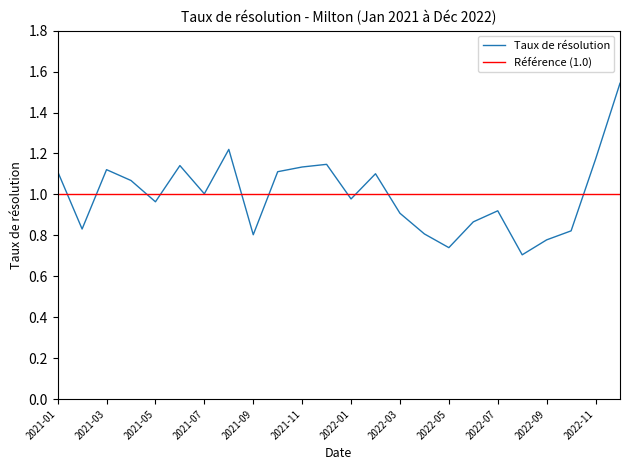

At which category does the chart reach its peak across all series?

2022-12